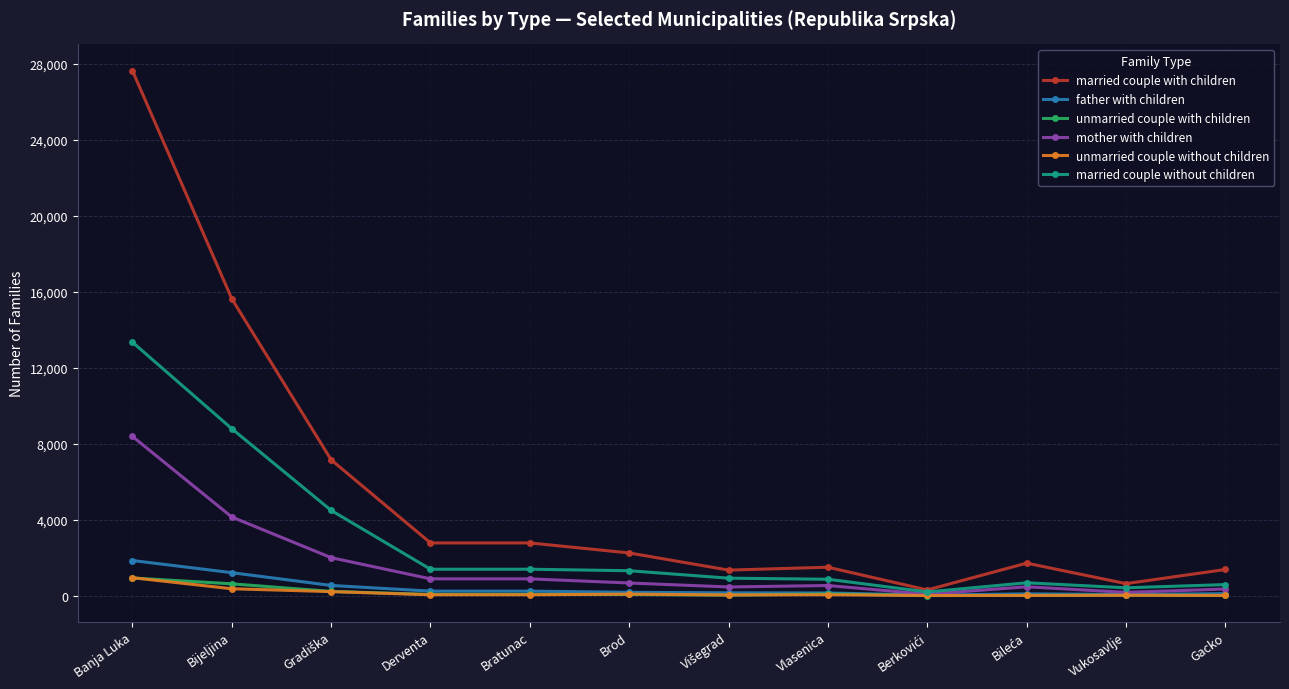

Which series has the largest total across all categories?

married couple with children